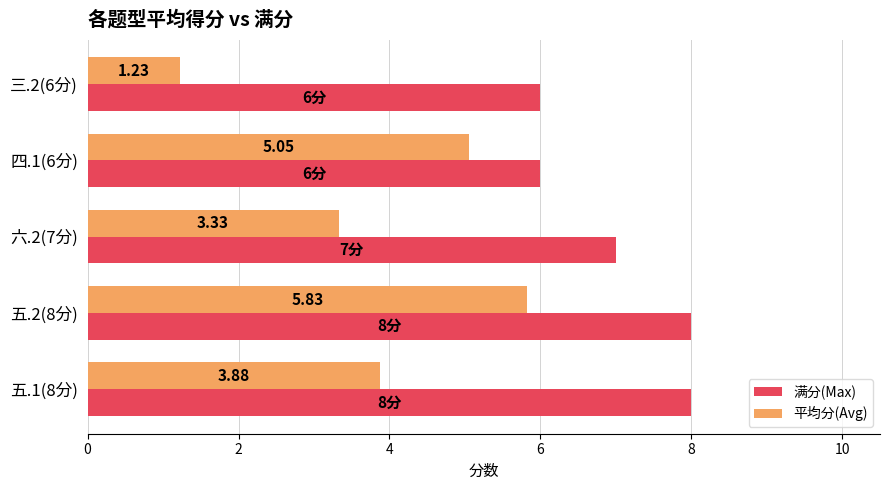

What are all the series names shown in the legend?

满分(Max), 平均分(Avg)